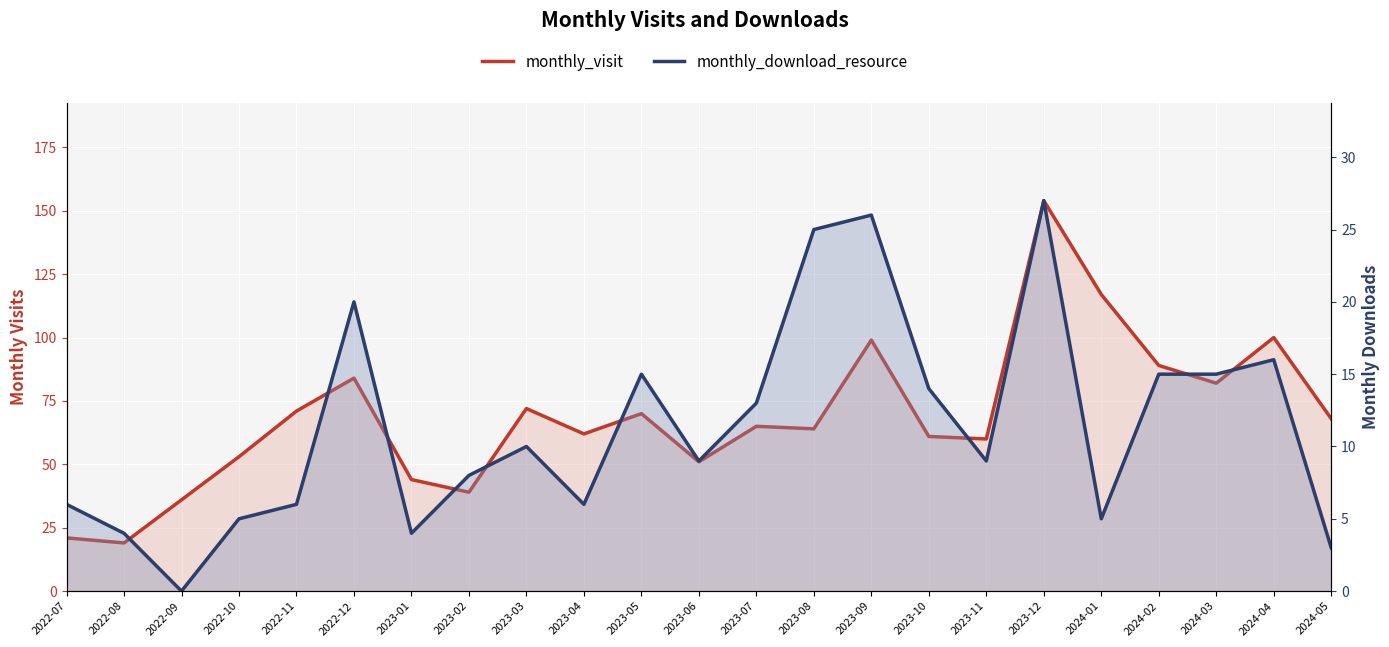

True or false: monthly_download_resource and monthly_visit intersect in this chart.

False